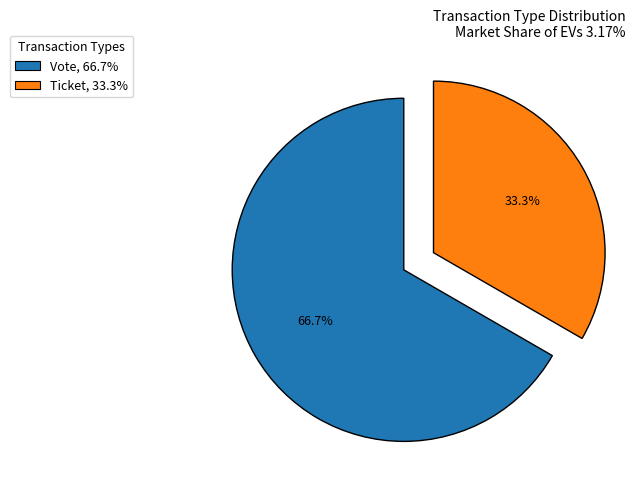

Rank the categories by value from lowest to highest.

Ticket, Vote